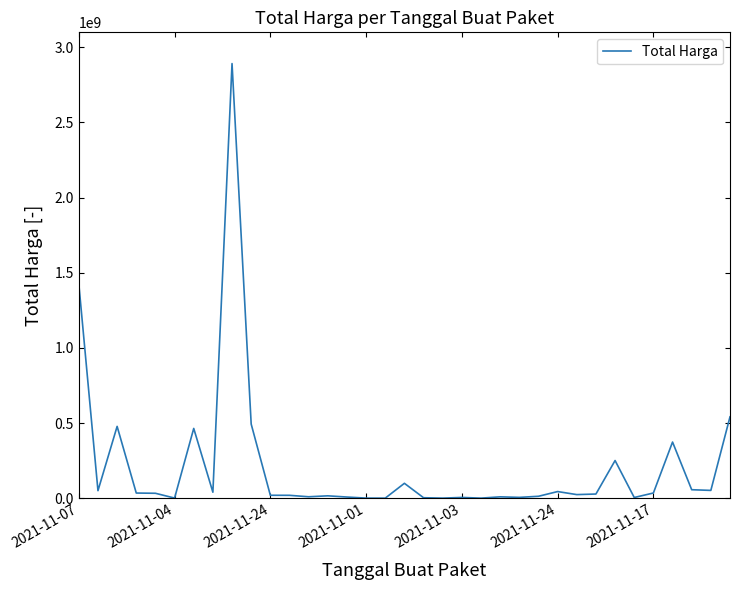

What is the greatest value displayed?

2892122000